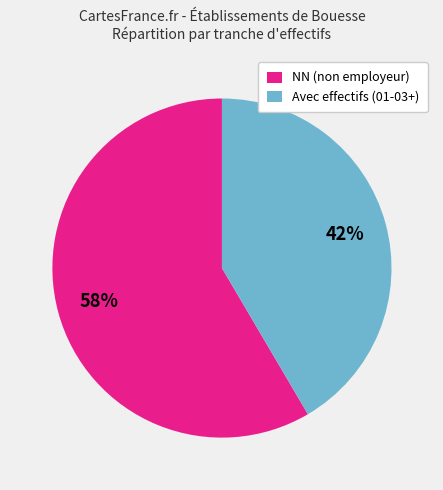

Between Avec effectifs (01-03+) and NN (non employeur), which is larger?

NN (non employeur)